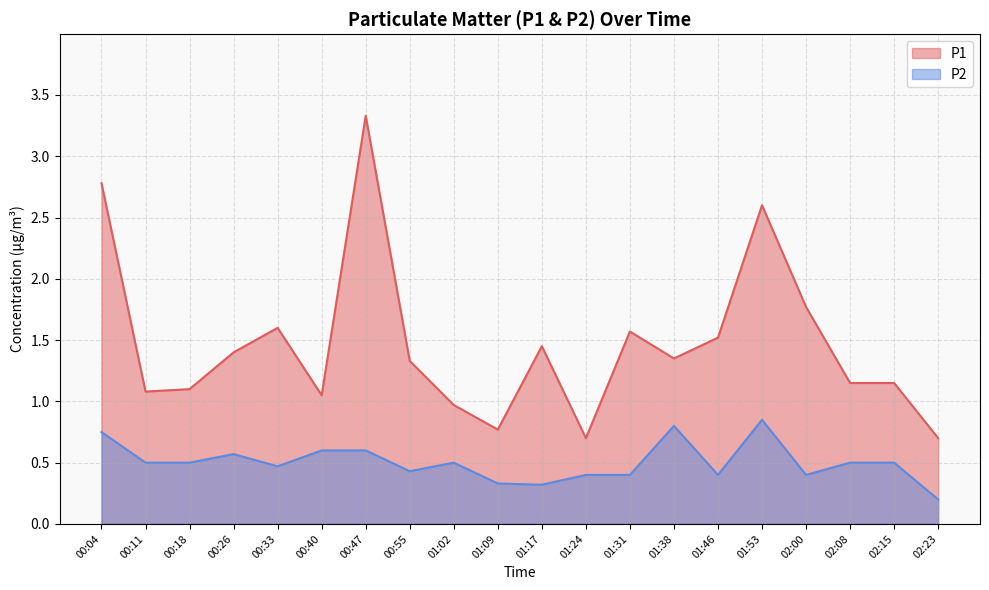

How many data points in P1 are less than 1?

4